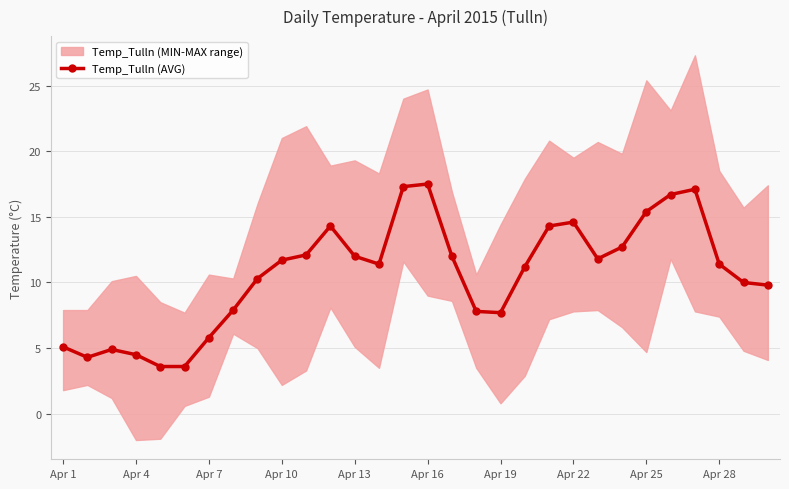

The value of Temp_Tulln (AVG) at Apr 7 is 9.0. True or false?

False